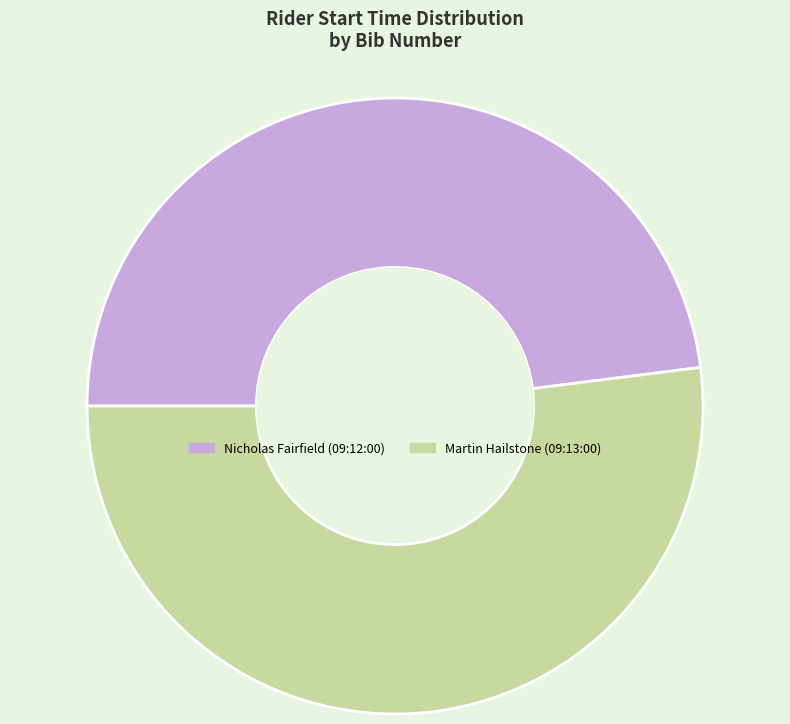

Which slice is the largest?

Martin Hailstone (09:13:00)